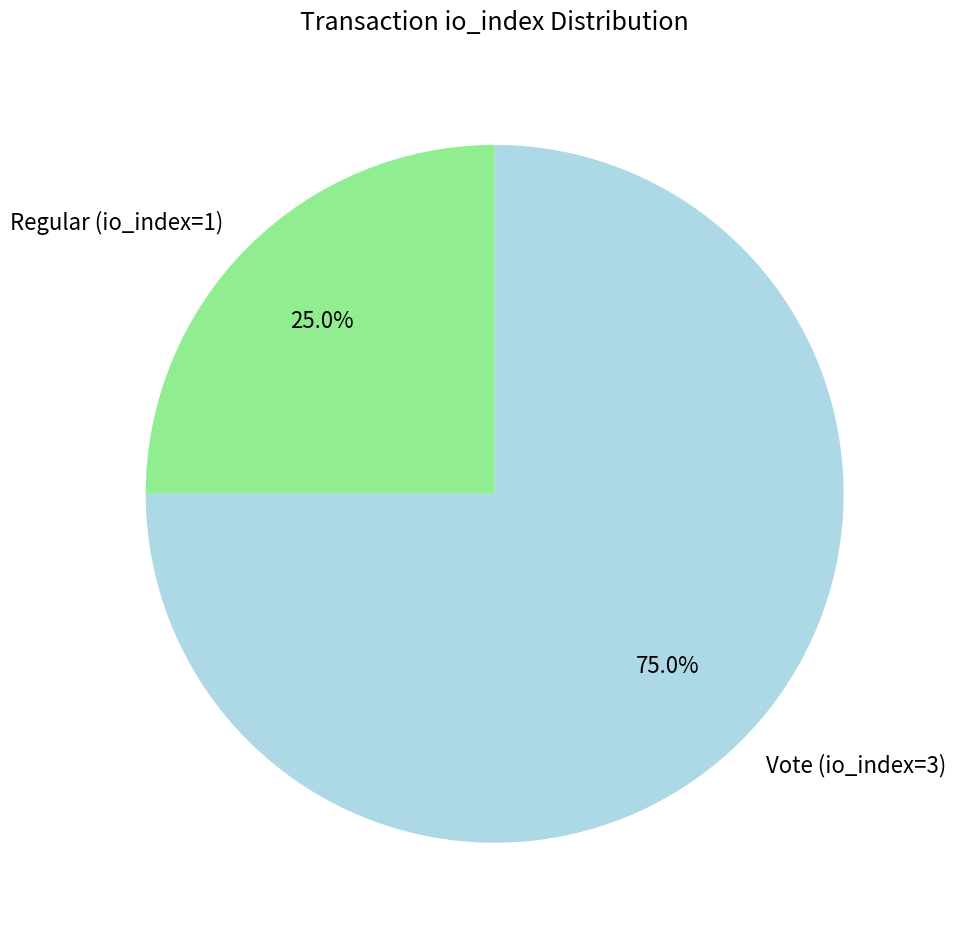

Is Vote (io_index=3) the majority of the pie?

Yes